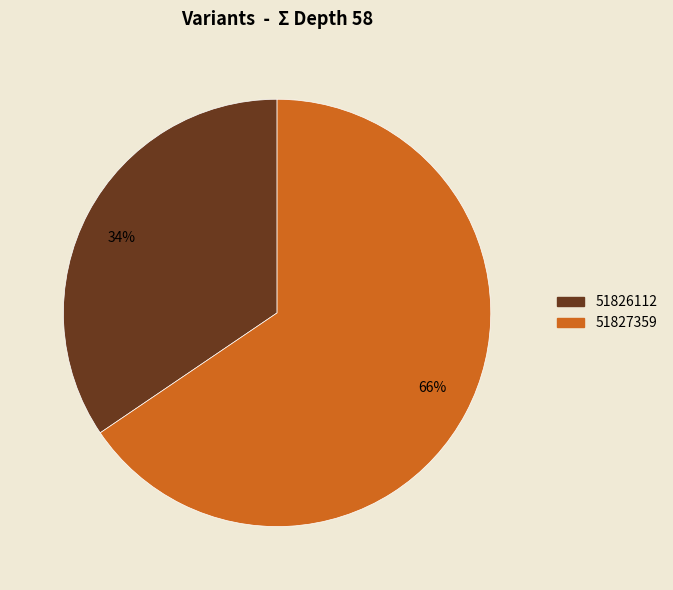

Combined, do 66% and 34% account for over 50%?

Yes